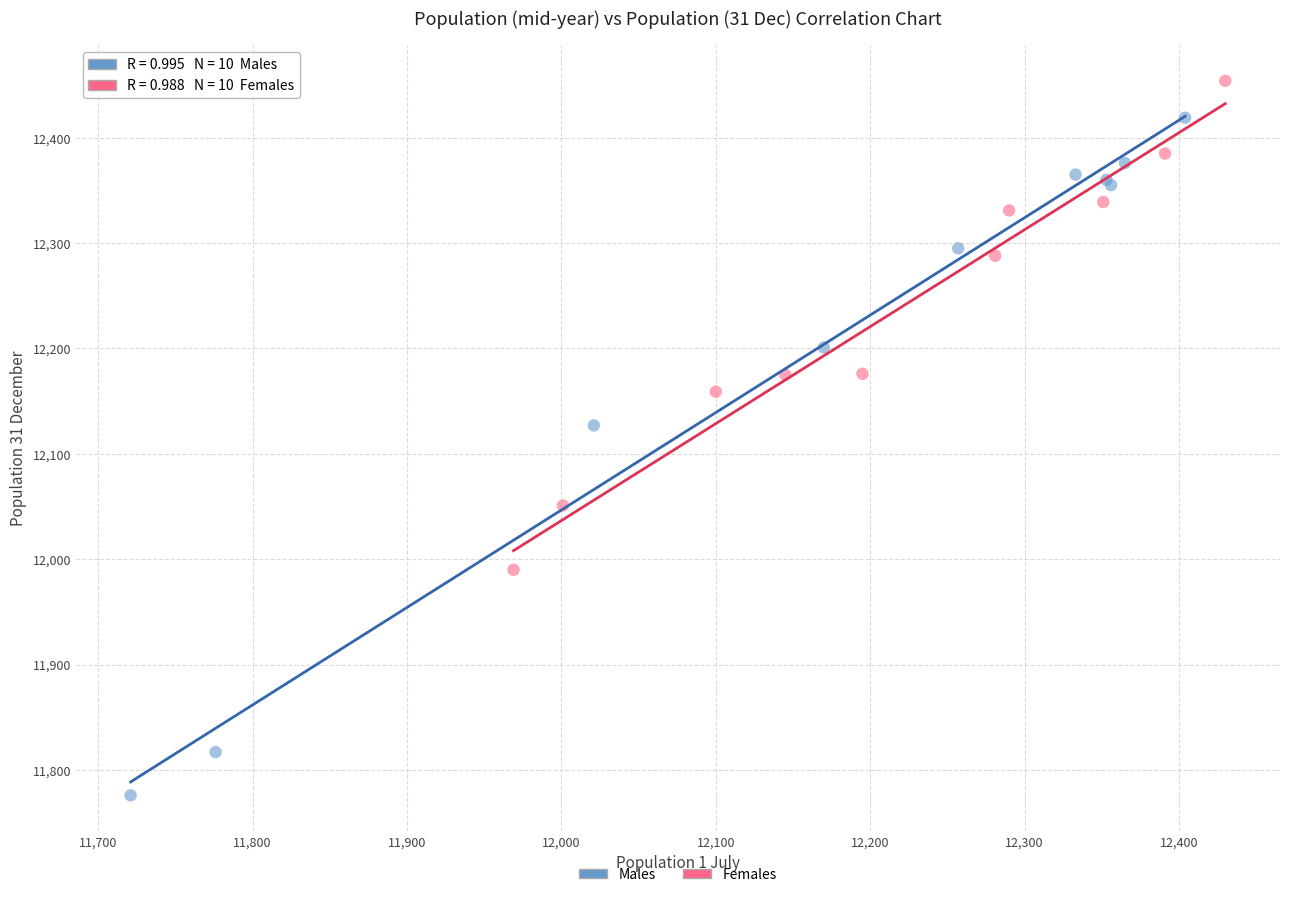

Which series contains the lowest Y value?

Males